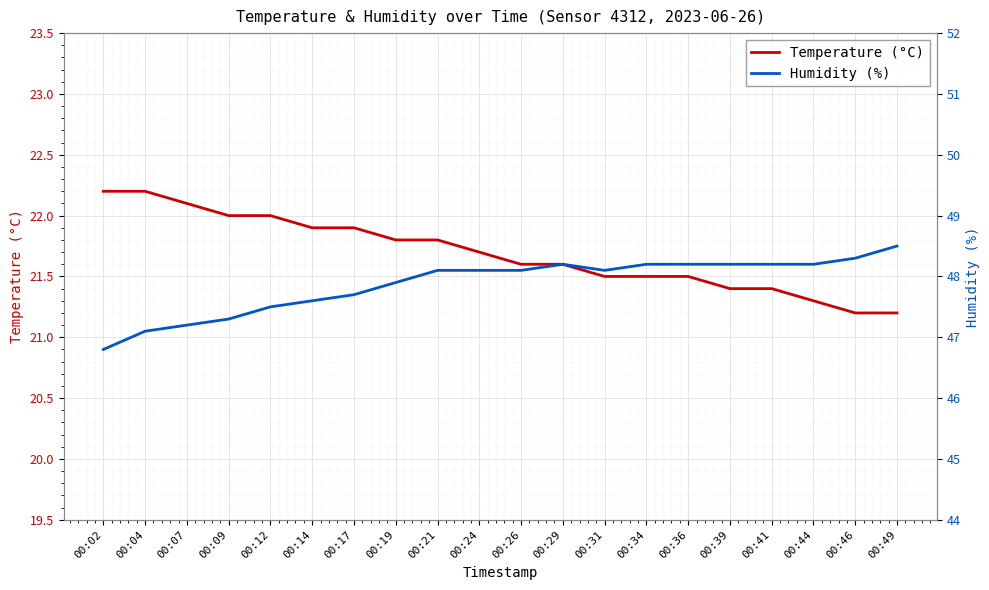

What is the difference between the maximum and second lowest values in the temperature series?

1.0